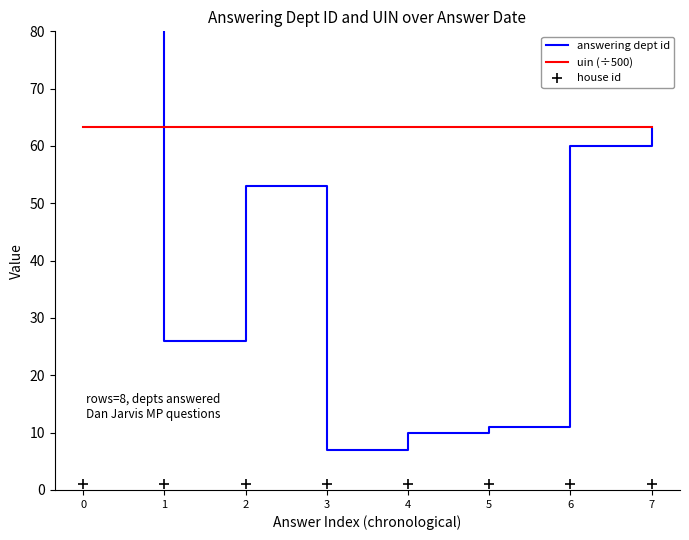

Which series has the largest total across all categories?

uin (÷500)